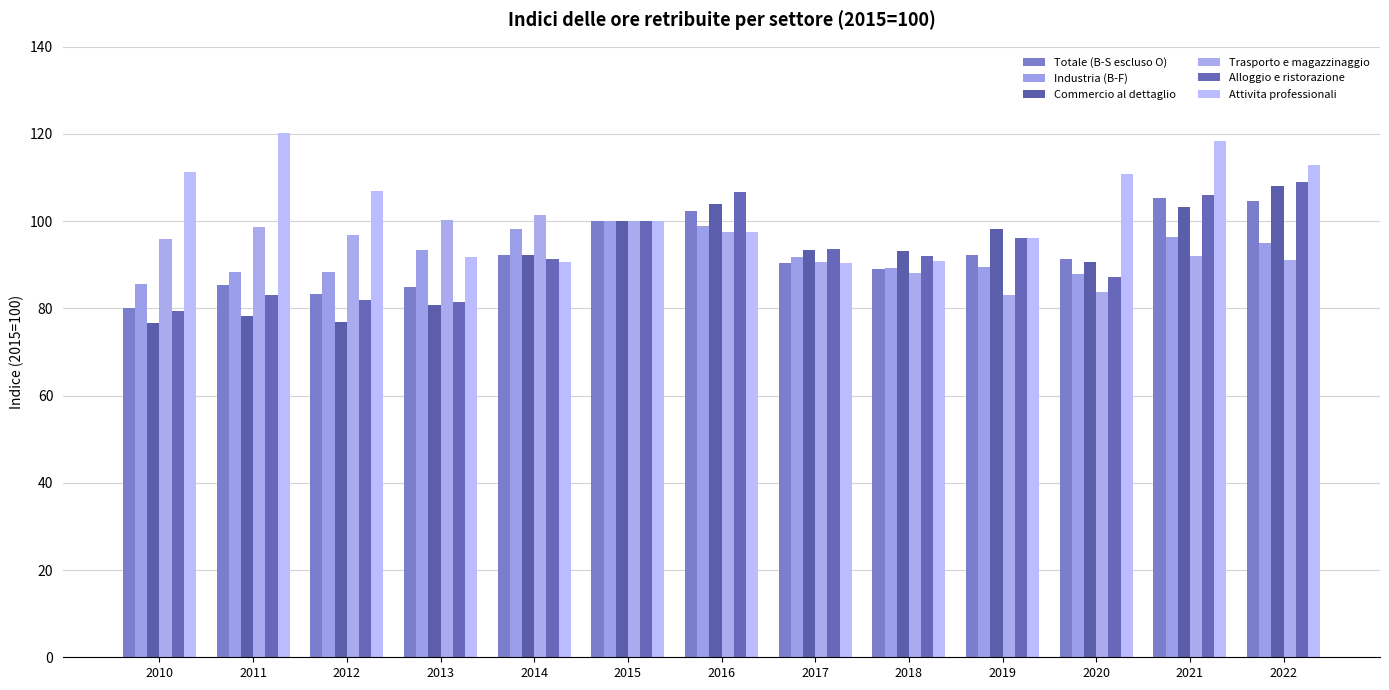

How many bars are there in each group?

6